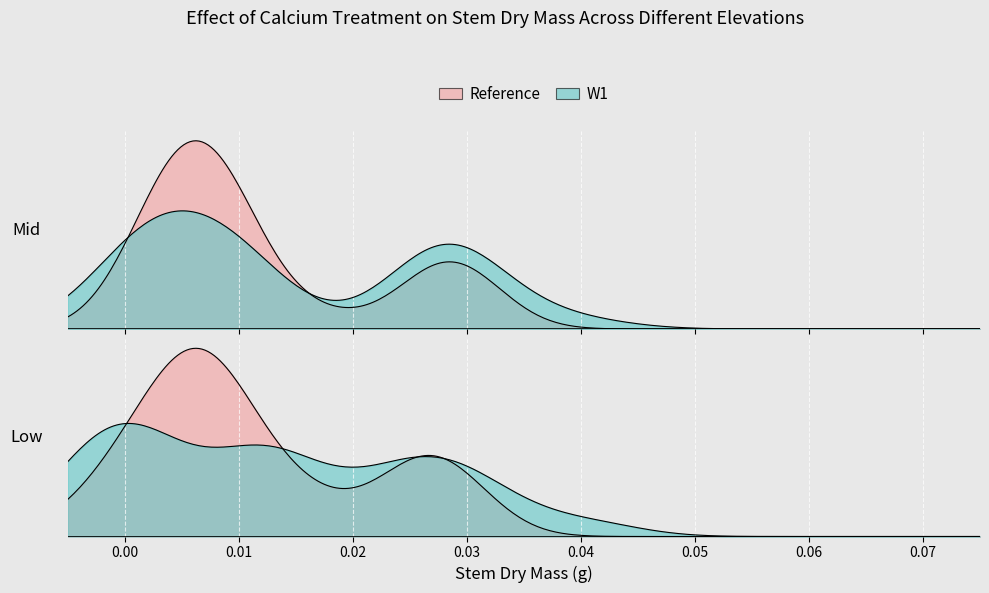

True or false: Reference has more than 1 interior local peaks.

True